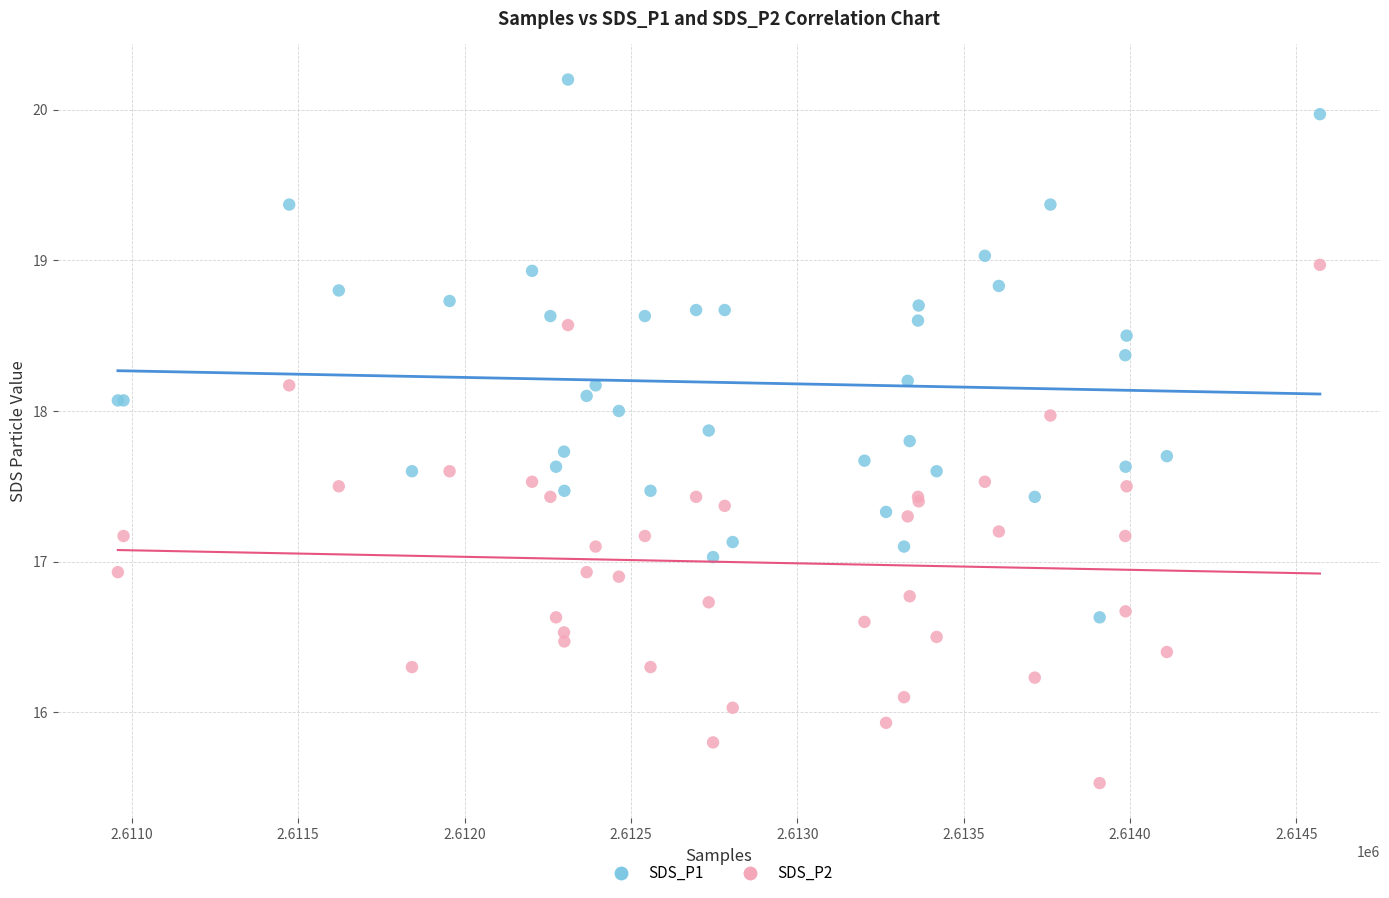

What is the X range (max minus min) for the scatter plot?

3613.0